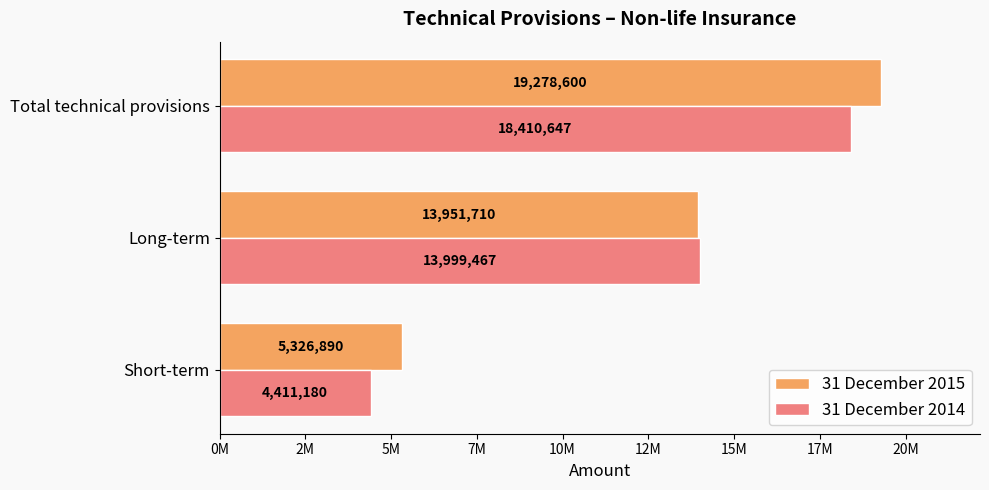

Which series has the largest total across all categories?

31 December 2015